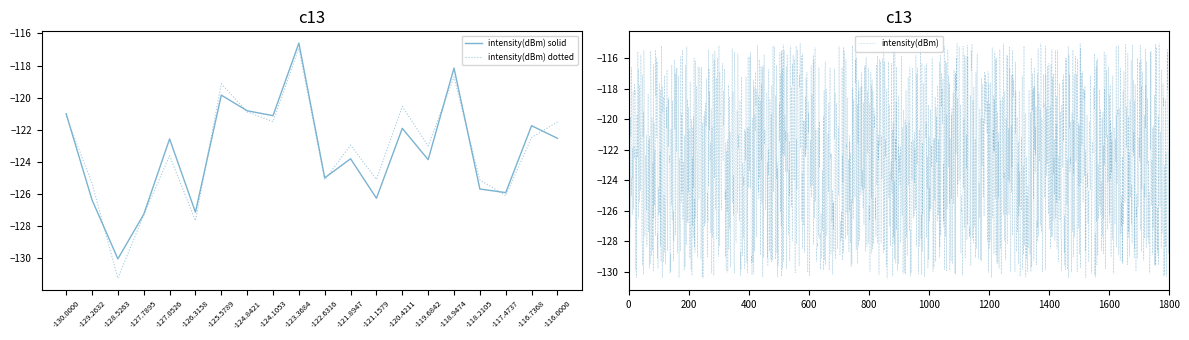

Count the number of categories in the chart.

20